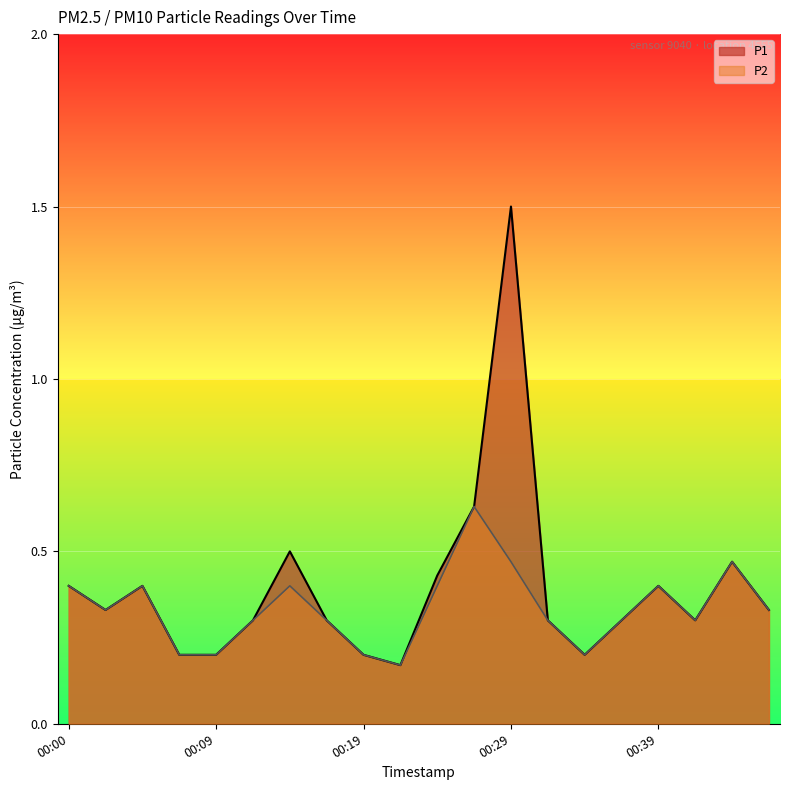

At which label does P2 reach its minimum?

00:22